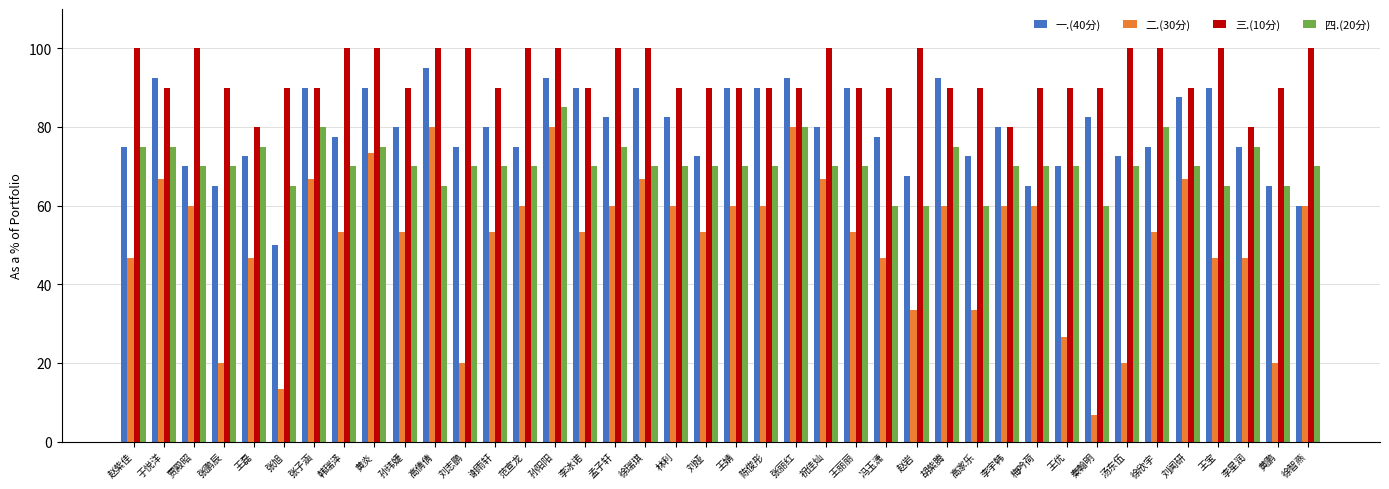

At how many categories does at least one series exceed 91?

19